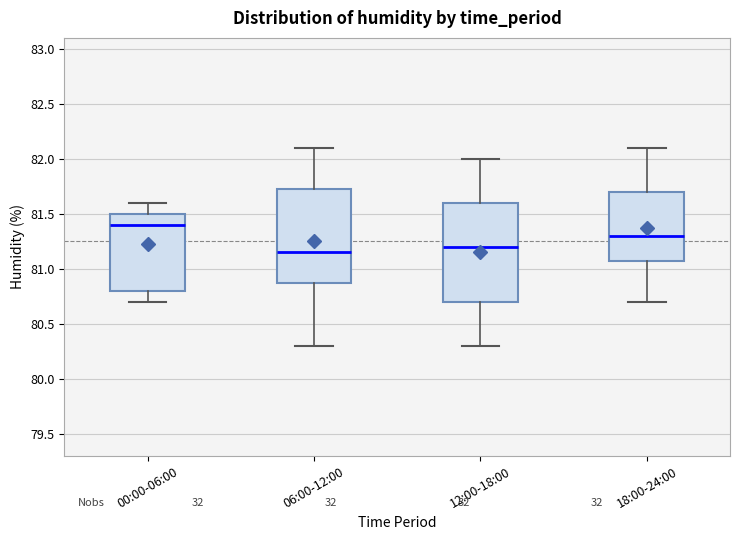

Where is the lower edge of the box for 12:00-18:00 on the y-axis? The values are not printed on the chart, so give them approximately, as read against the axis.

80.70